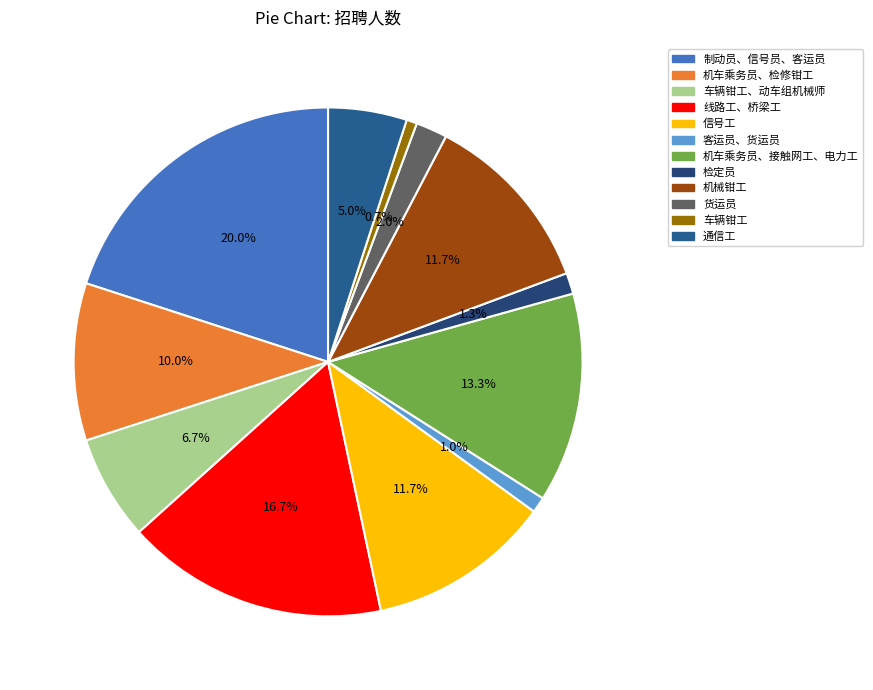

How much of the chart is everything except 制动员、信号员、客运员?

80.0%